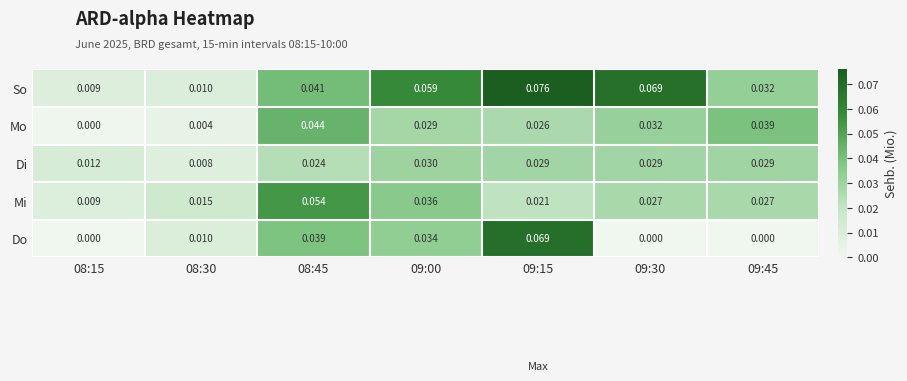

Which series has the largest total across all categories?

So